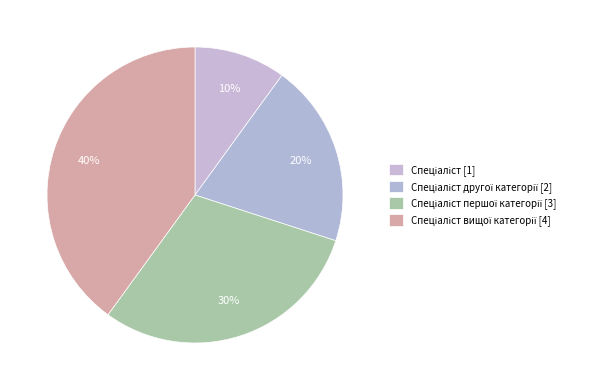

Rank the categories by value from highest to lowest.

Спеціаліст вищої категорії, Спеціаліст першої категорії, Спеціаліст другої категорії, Спеціаліст